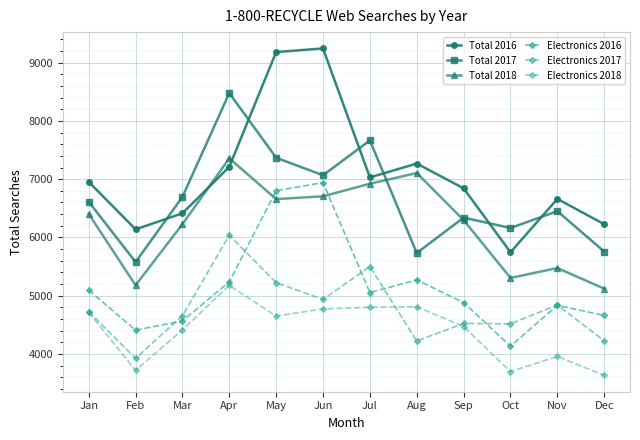

What is the difference between the second highest and minimum values in the Total 2018 series?

1984